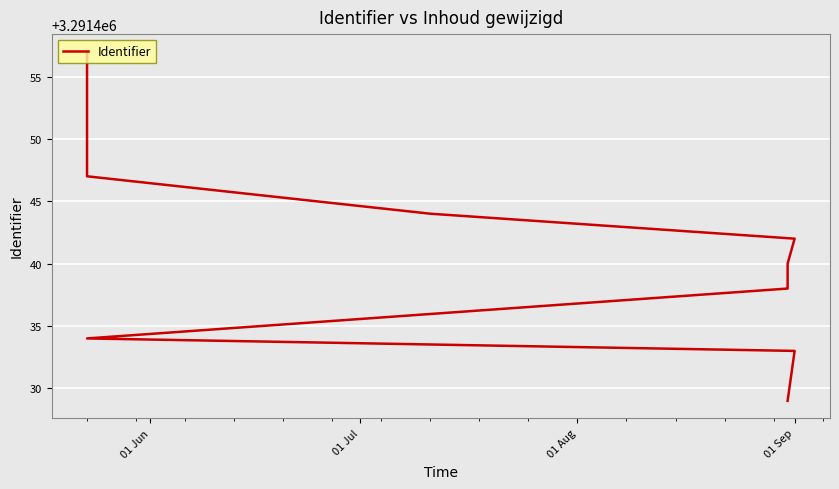

What is the value of the 5th point from the left?

3291440